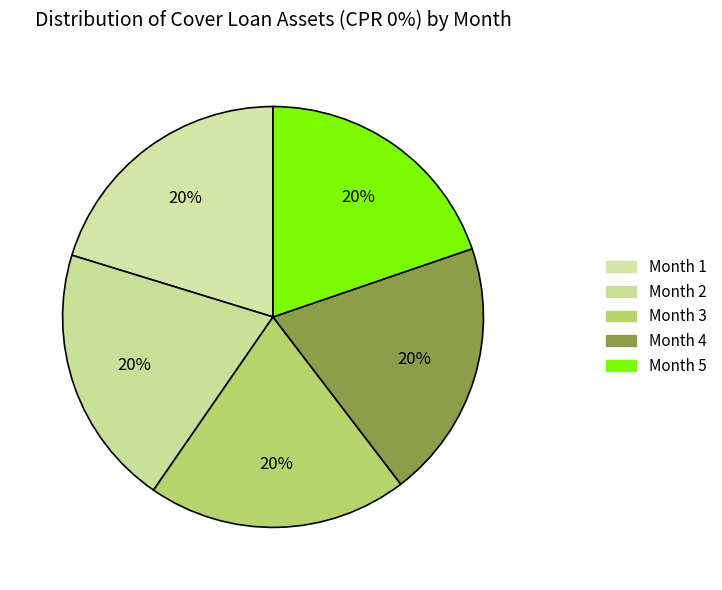

Rank the categories by value from highest to lowest.

Month 1, Month 2, Month 3, Month 4, Month 5